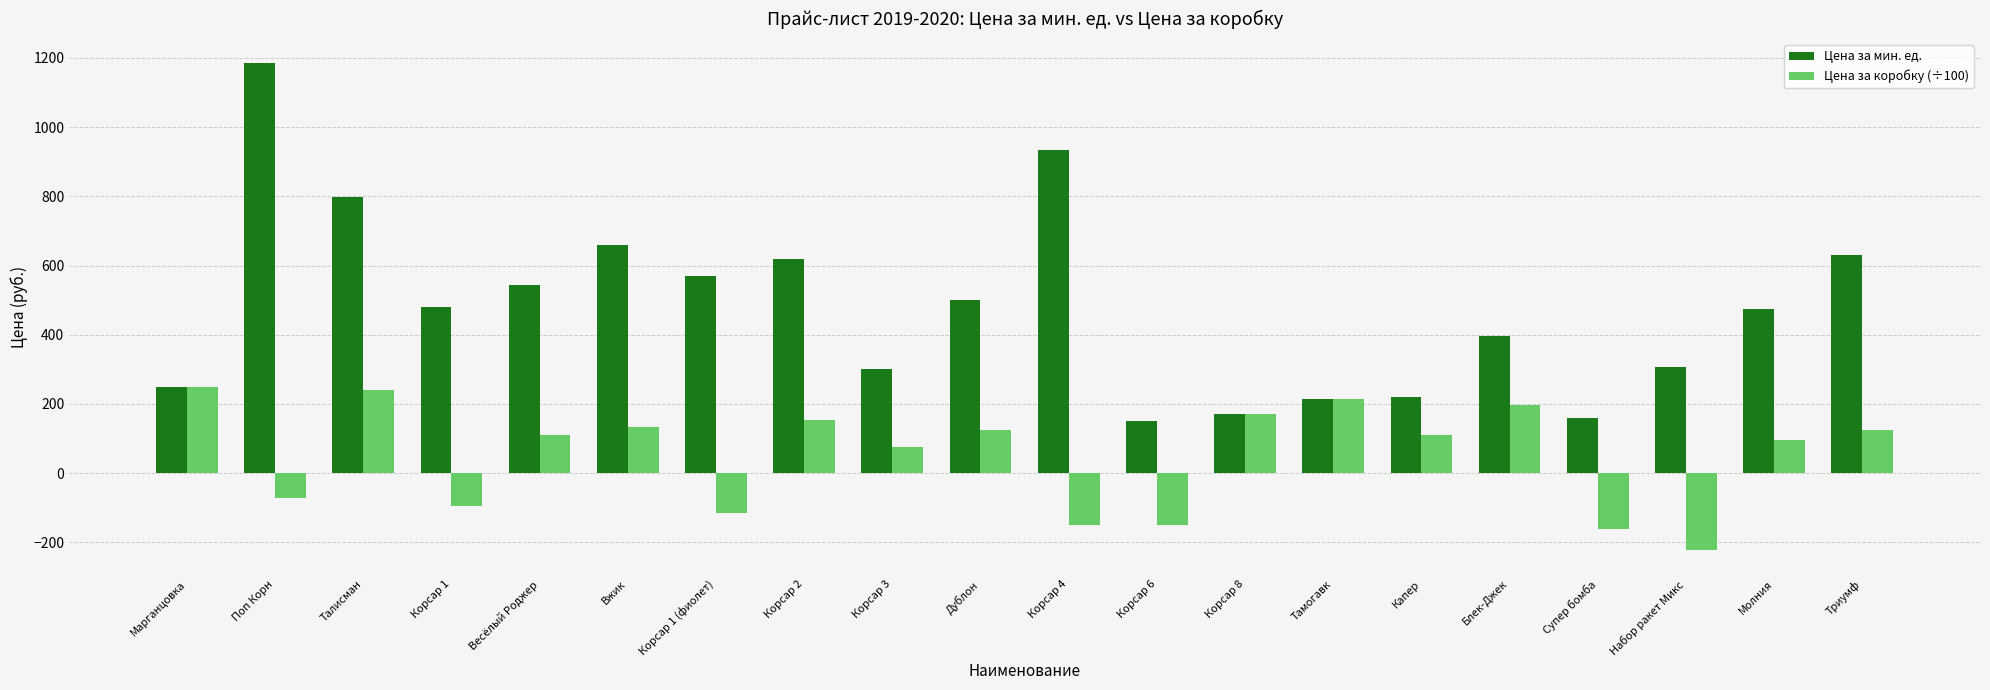

At which category does the chart reach its minimum across all series?

Набор ракет Микс